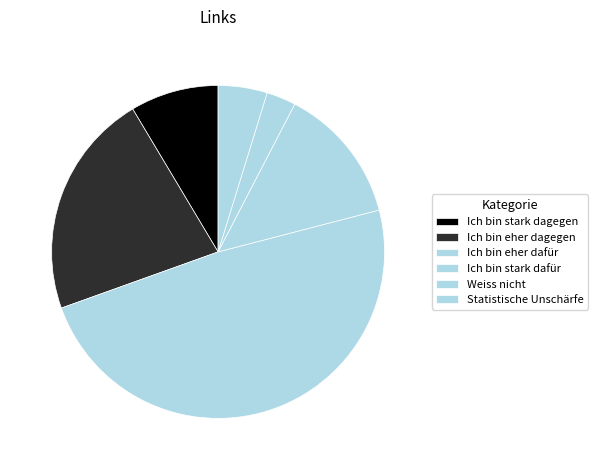

Count the number of slices in the pie.

6